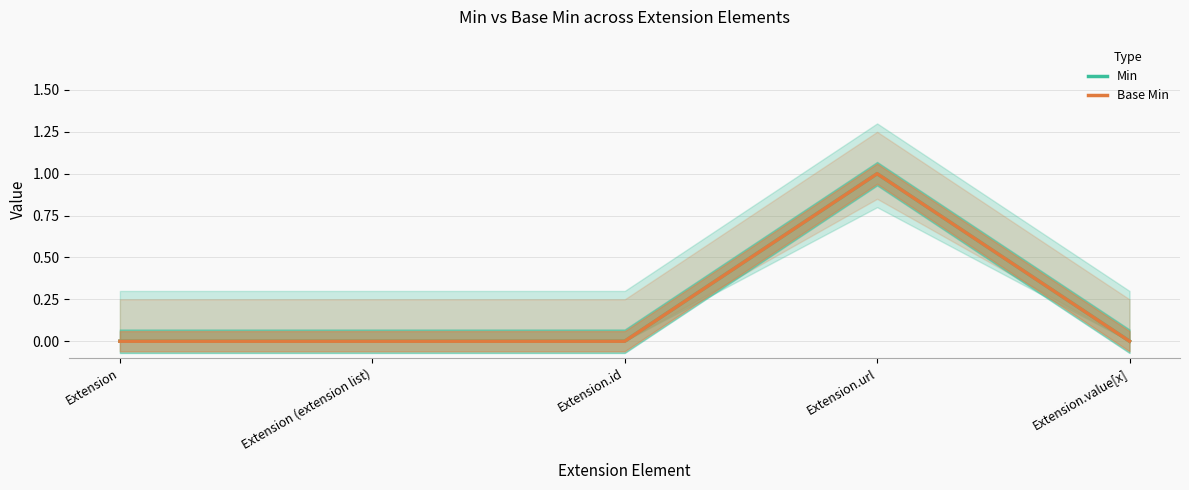

What is the total value across all series at Extension.url?

2